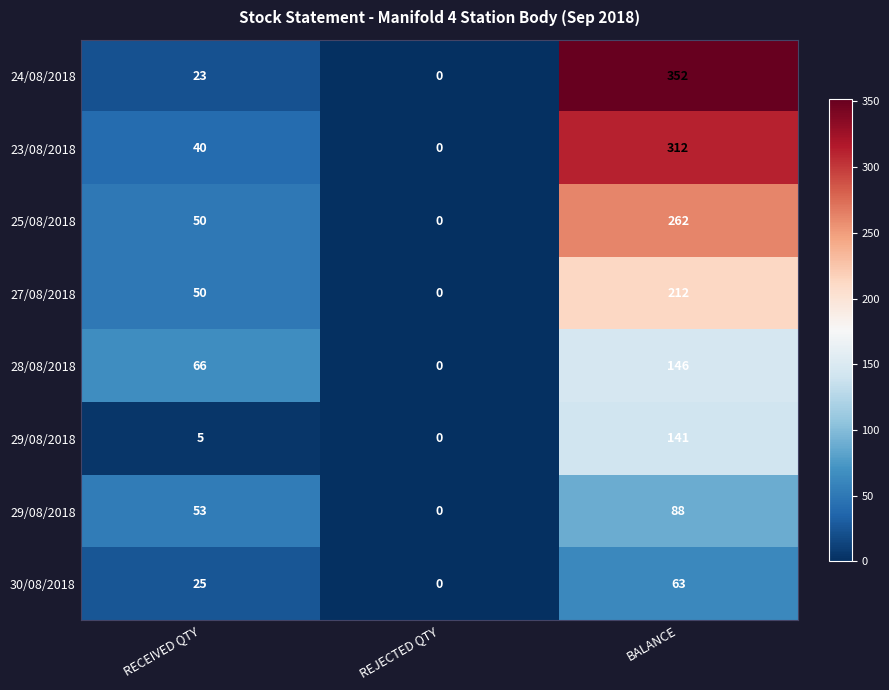

Count the number of categories in the chart.

3